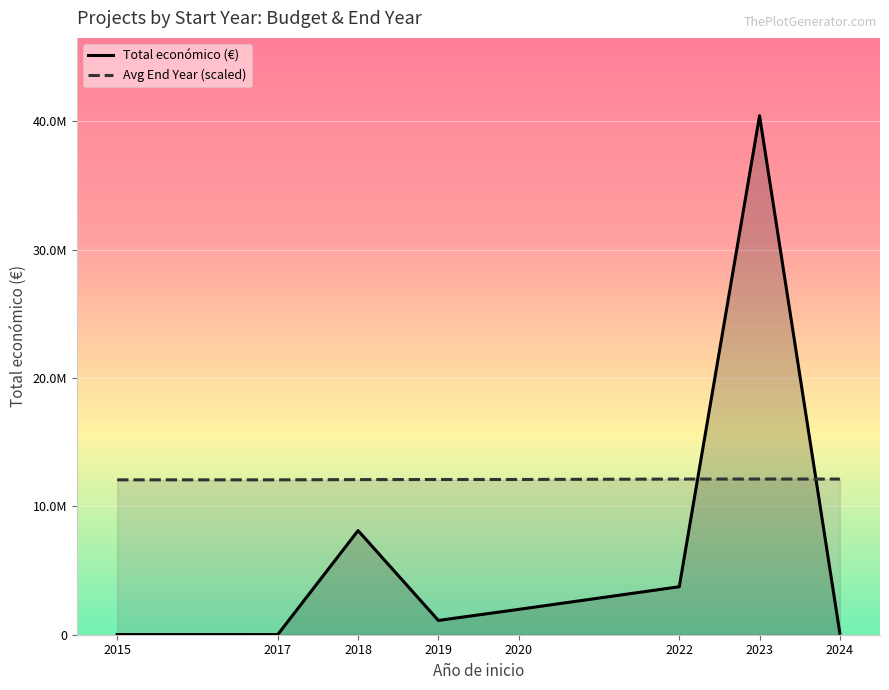

Rank the series at 2019 from highest to lowest value.

Avg End Year (scaled), Total económico (€)